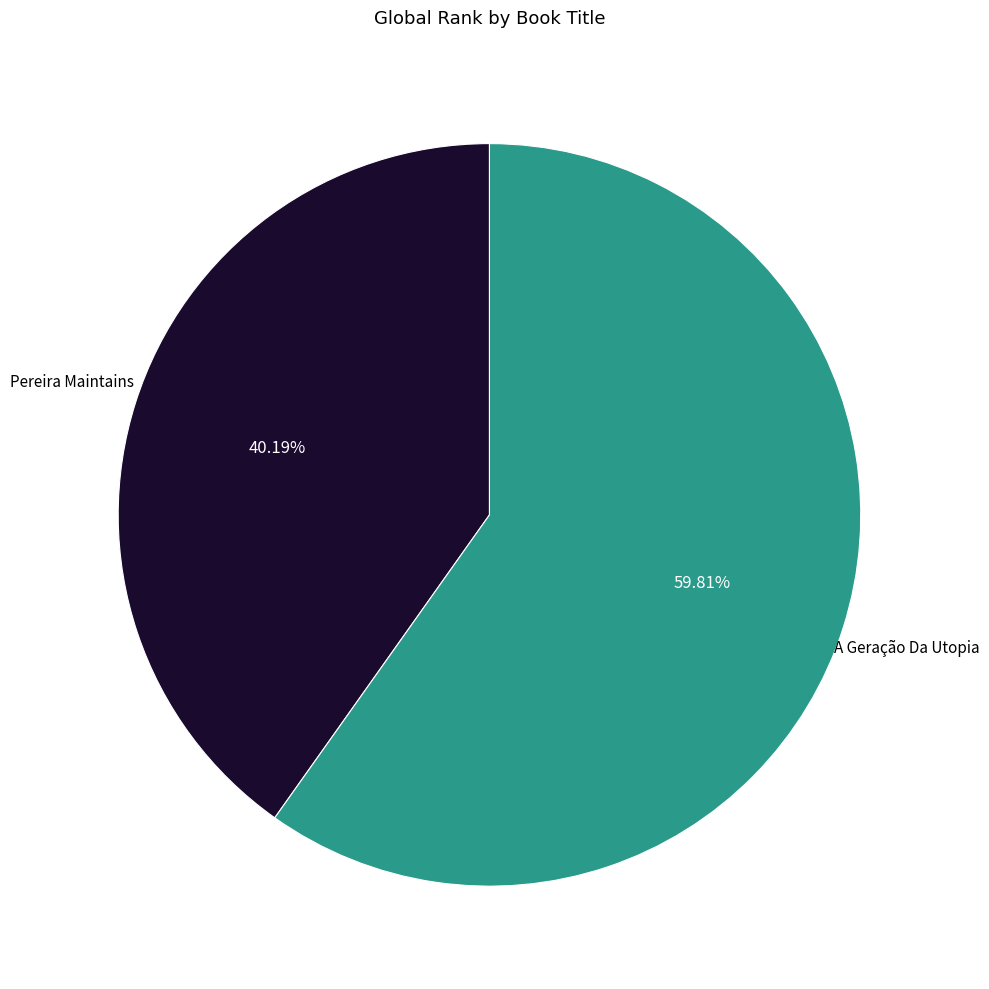

Approximately how many times larger is the value at Pereira Maintains compared to A Geração Da Utopia?

0.7